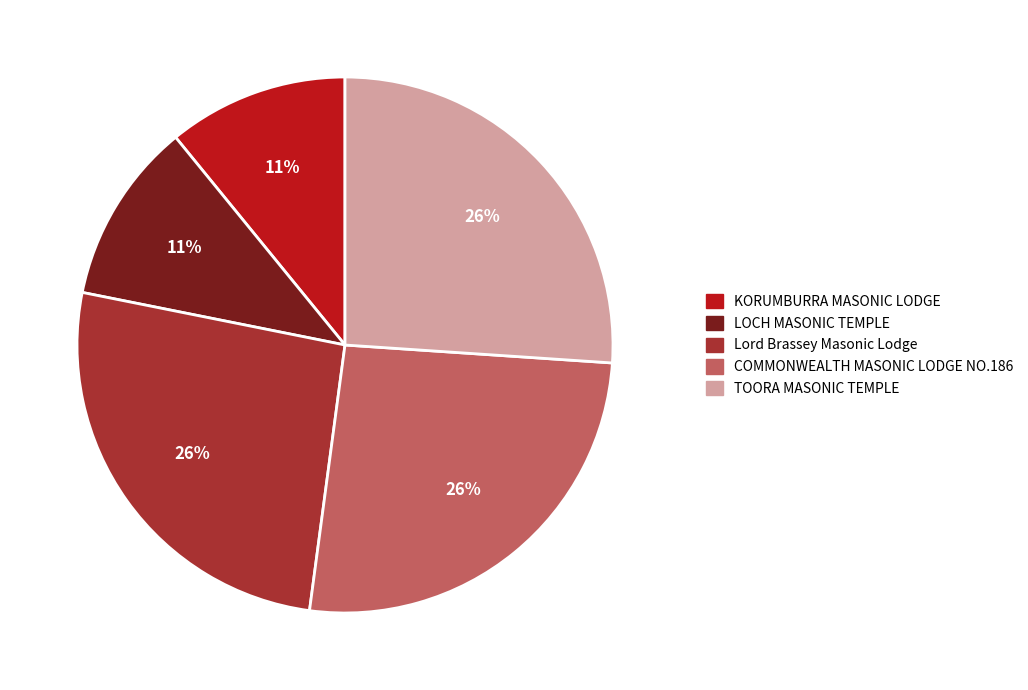

Do KORUMBURRA MASONIC LODGE and TOORA MASONIC TEMPLE together represent more than half of the pie?

No